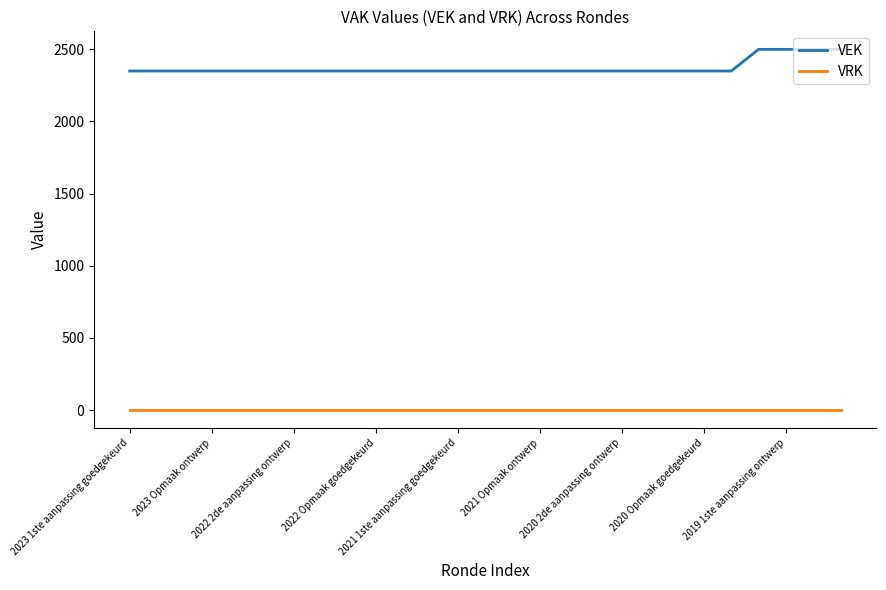

True or false: VEK and VRK intersect in this chart.

False